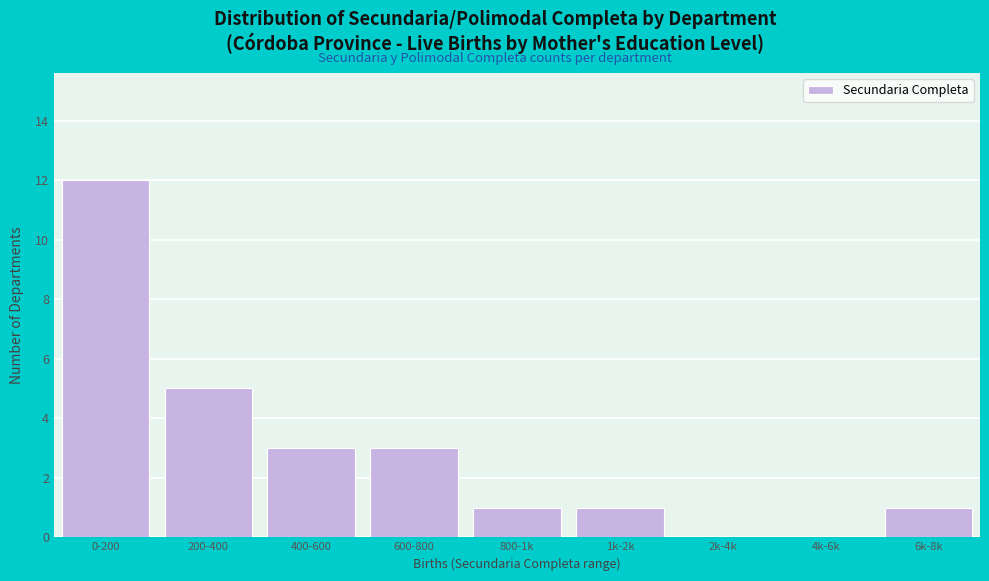

Reading right to left, what are all the values shown in this chart?

6k-8k=1	4k-6k=0	2k-4k=0	1k-2k=1	800-1k=1	600-800=3	400-600=3	200-400=5	0-200=12